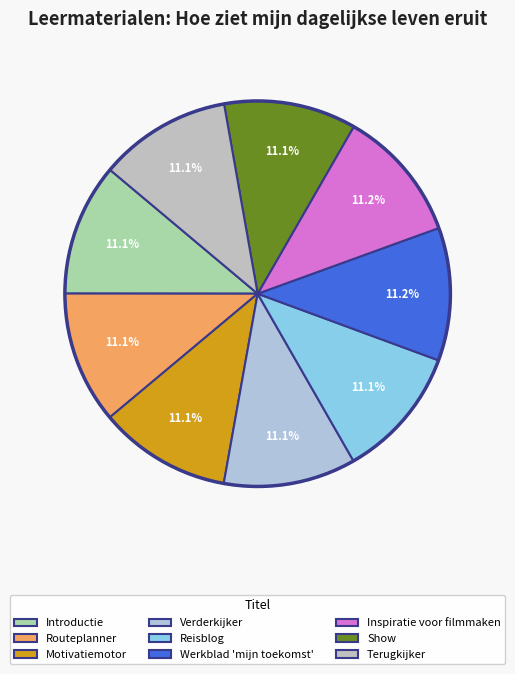

Do Terugkijker and Inspiratie voor filmmaken together represent more than half of the pie?

No